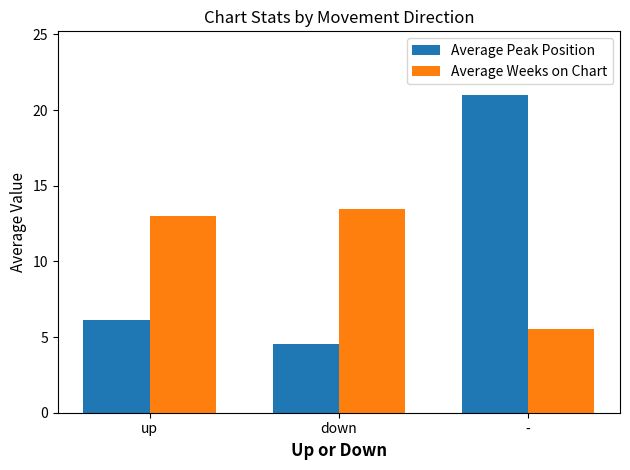

Which series has the widest spread of values?

Average Peak Position